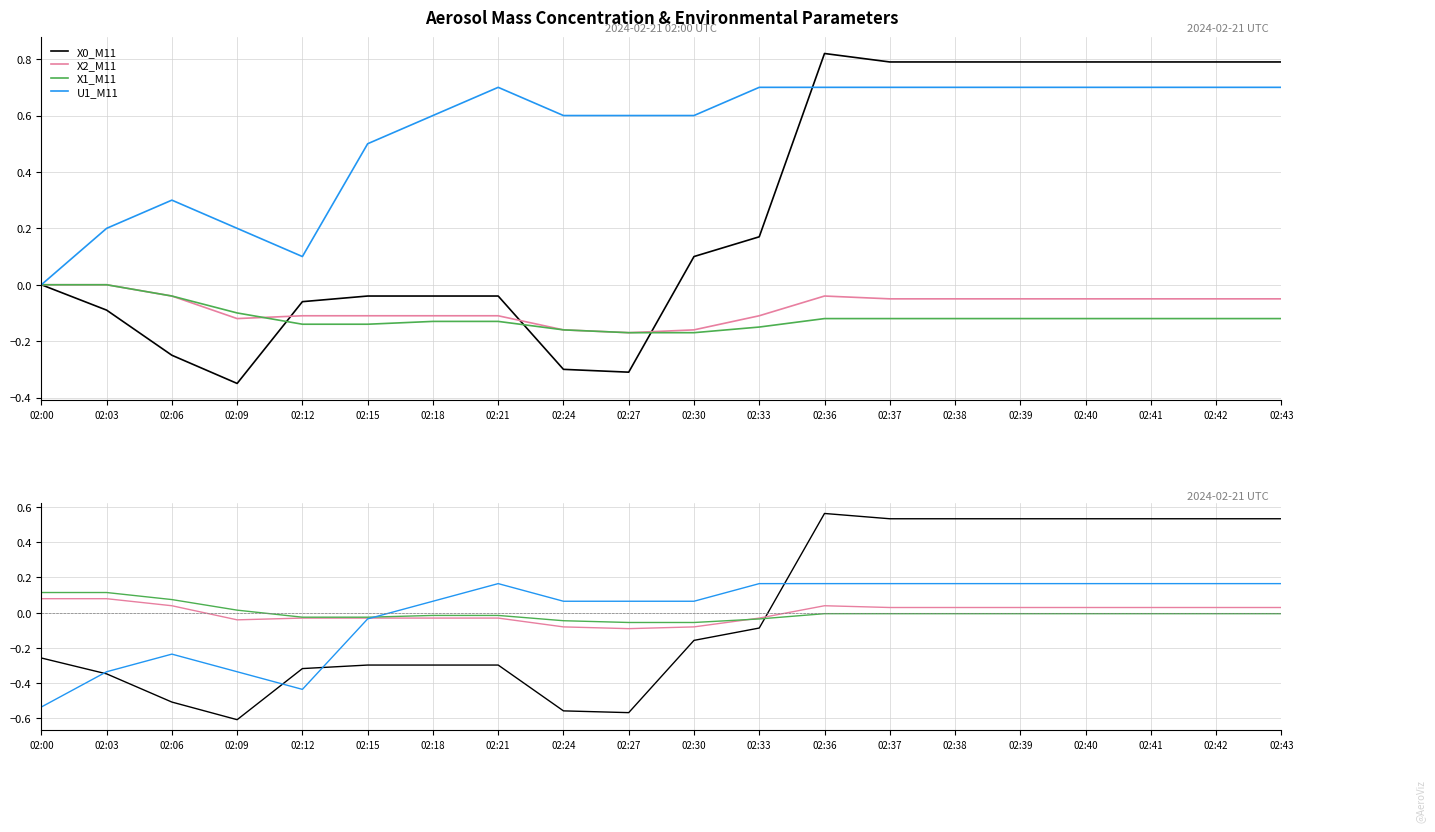

Which label corresponds to the smallest value in the chart?

02:09